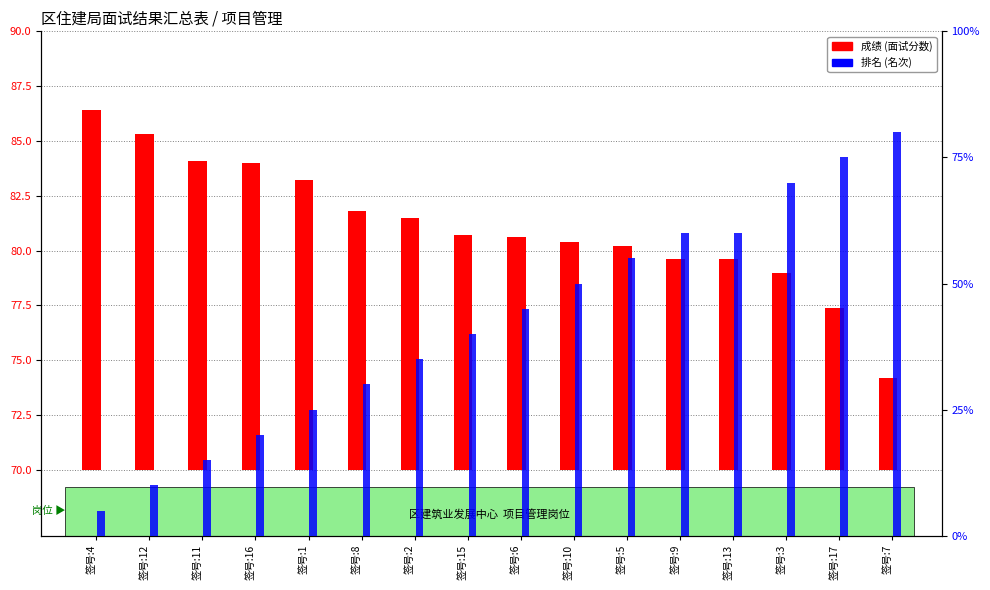

What is the label of the 4th bar from the right?

签号:13